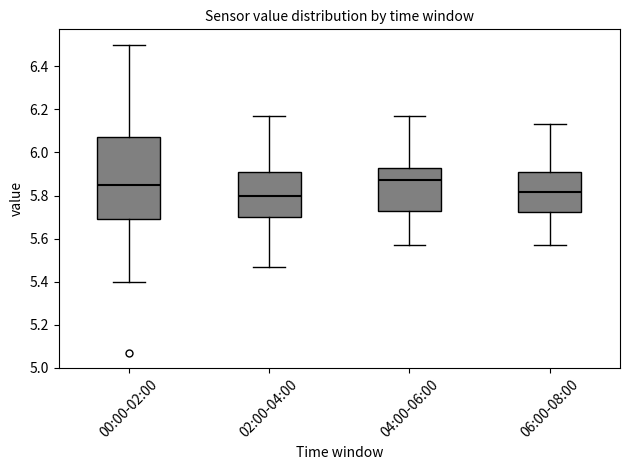

Reading left to right, read every box against the y-axis: the position of its median line, the range the box covers, and the ends of its whiskers. The values are not printed on the chart, so give them approximately, as read against the axis.

00:00-02:00: median 5.86, box 5.70 to 6.08, whiskers 5.40 to 6.50
02:00-04:00: median 5.80, box 5.70 to 5.90, whiskers 5.48 to 6.18
04:00-06:00: median 5.88, box 5.74 to 5.94, whiskers 5.58 to 6.18
06:00-08:00: median 5.82, box 5.72 to 5.90, whiskers 5.58 to 6.14